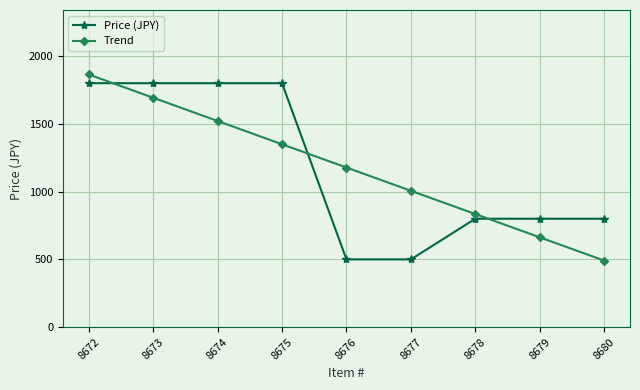

The Trend series shows 1643.8 at 8676. True or false?

False